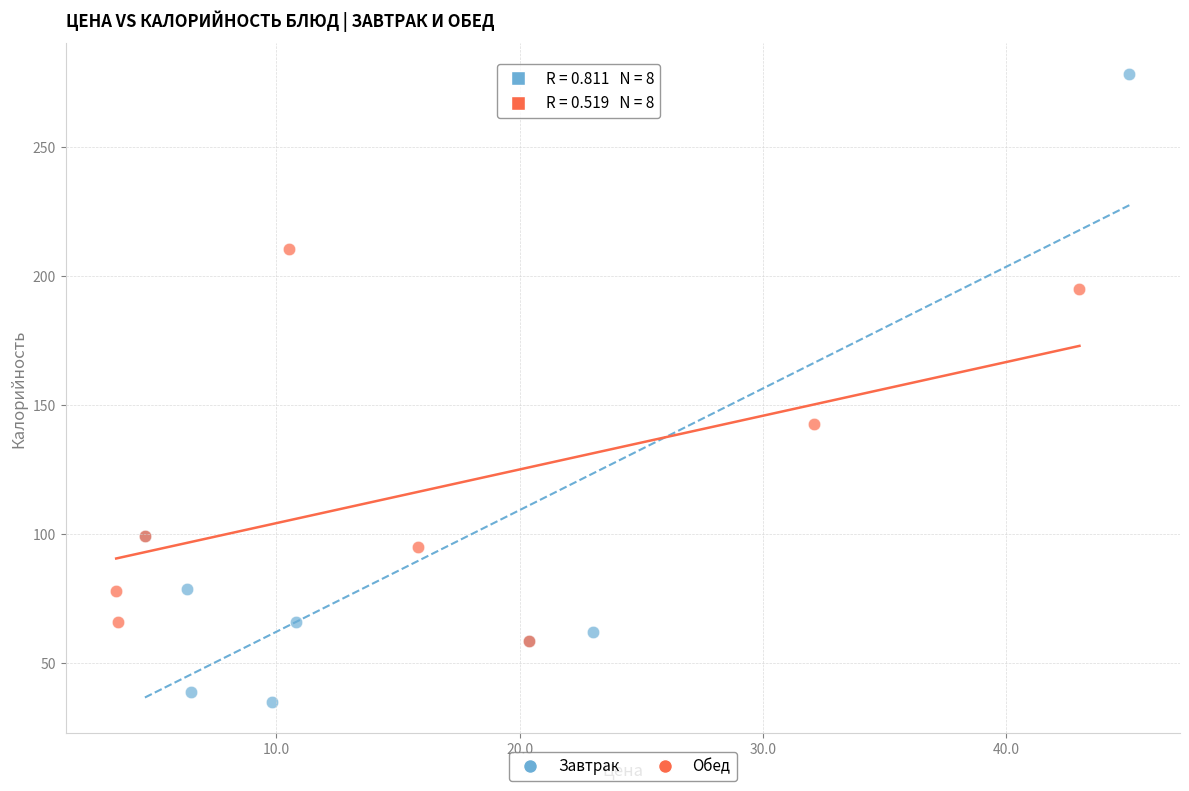

Which series reaches the maximum Y coordinate?

Завтрак